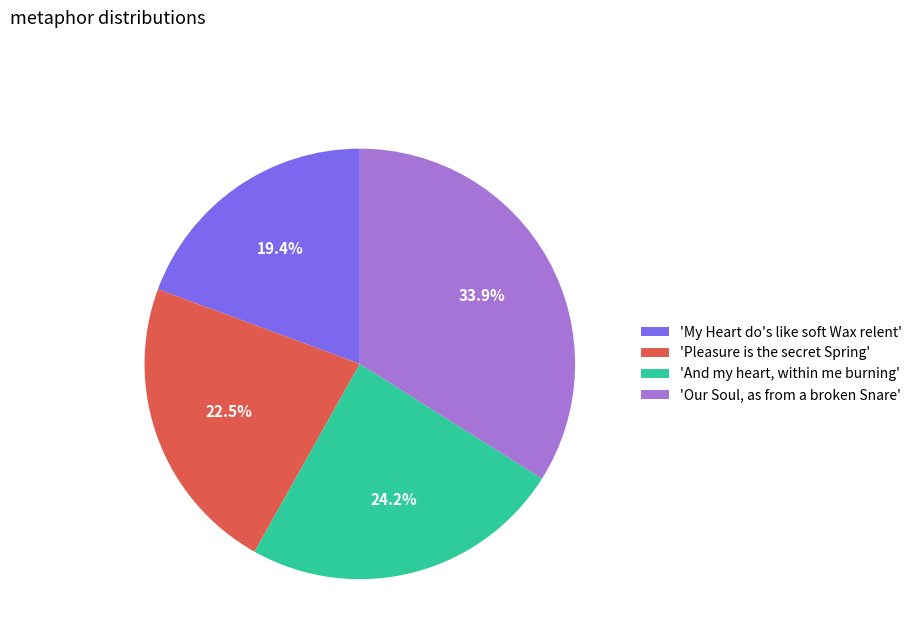

What is the smallest slice in the pie chart?

'My Heart do's like soft Wax relent'